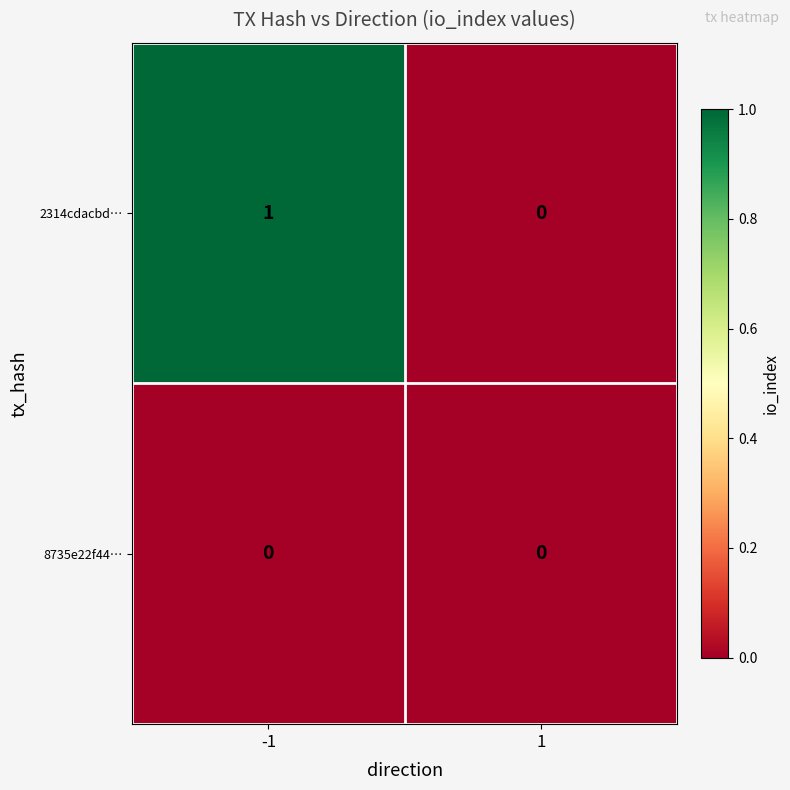

Reading left to right, transcribe all the data shown in this chart.

2314cdacbd…: 1	0
8735e22f44…: 0	0